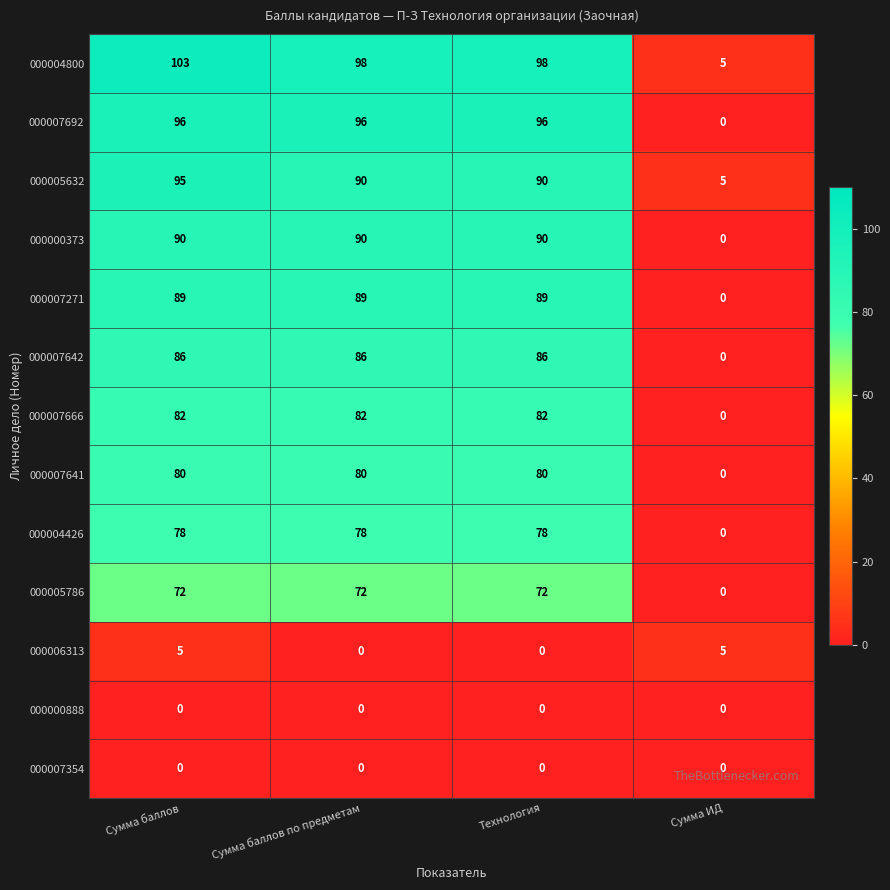

The value of 000005786 at Сумма баллов is 72. True or false?

True